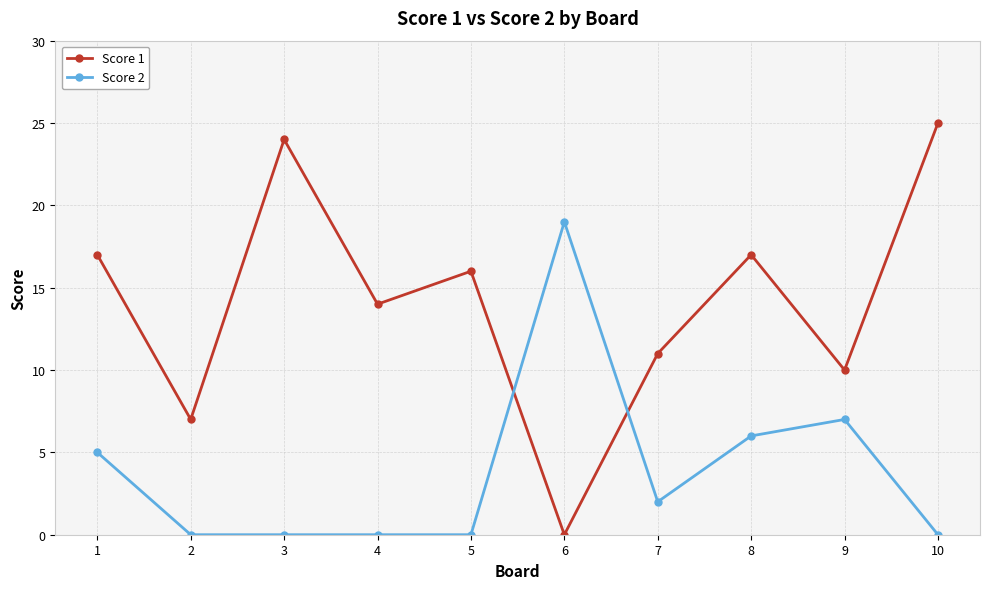

What is the spread (max minus min) of values at 1?

12